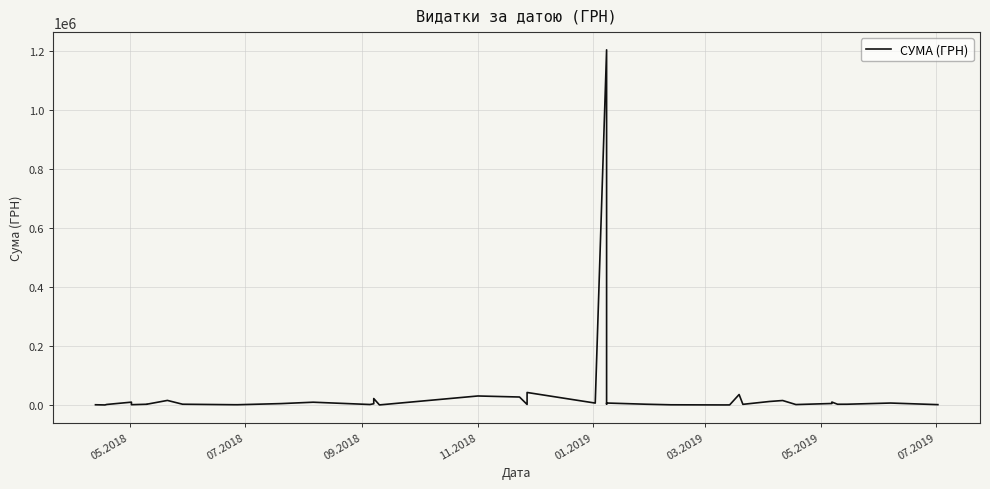

Is it true that the value at 32 is 27360.8?

False